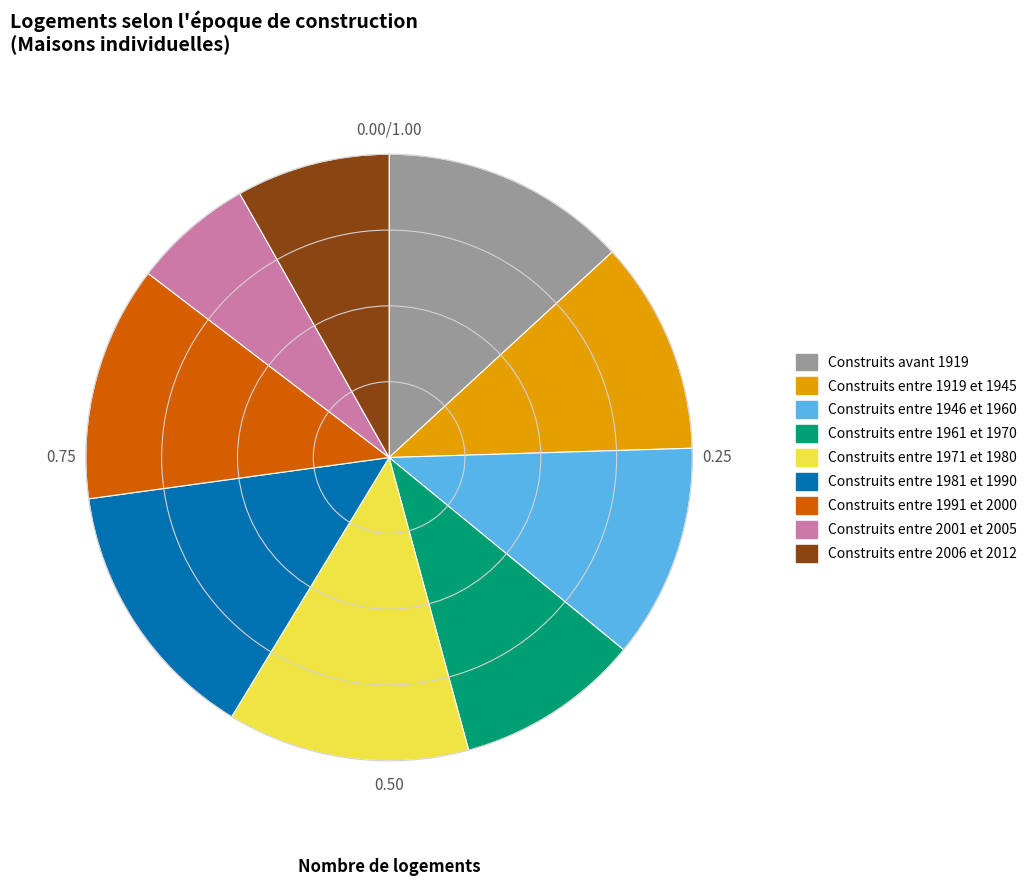

Which has a higher value, Construits entre 1961 et 1970 or Construits entre 1919 et 1945?

Construits entre 1919 et 1945